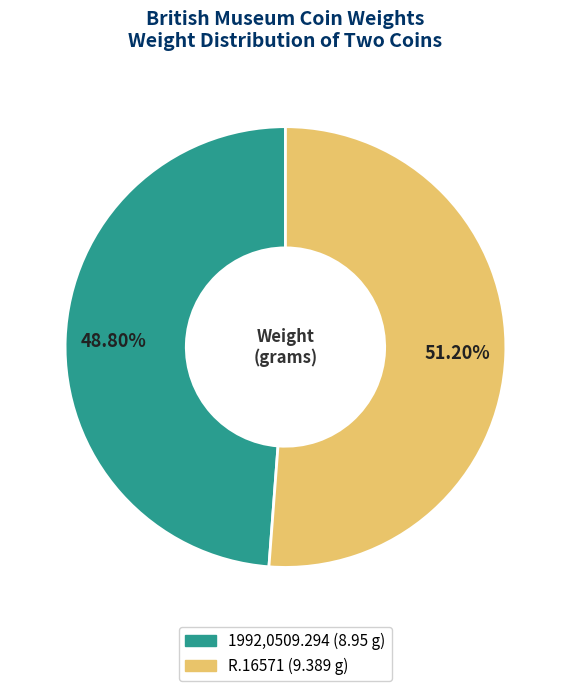

To the nearest percent, what is the difference between the largest and smallest slice percentages?

2%